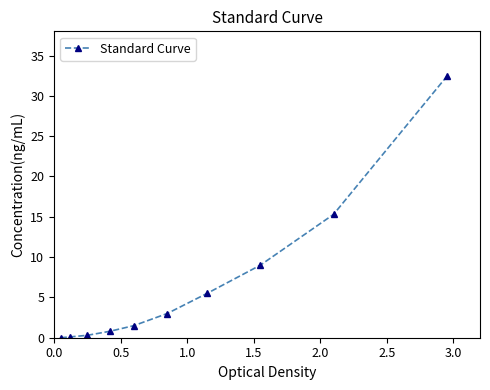

What is the greatest value displayed?

32.4